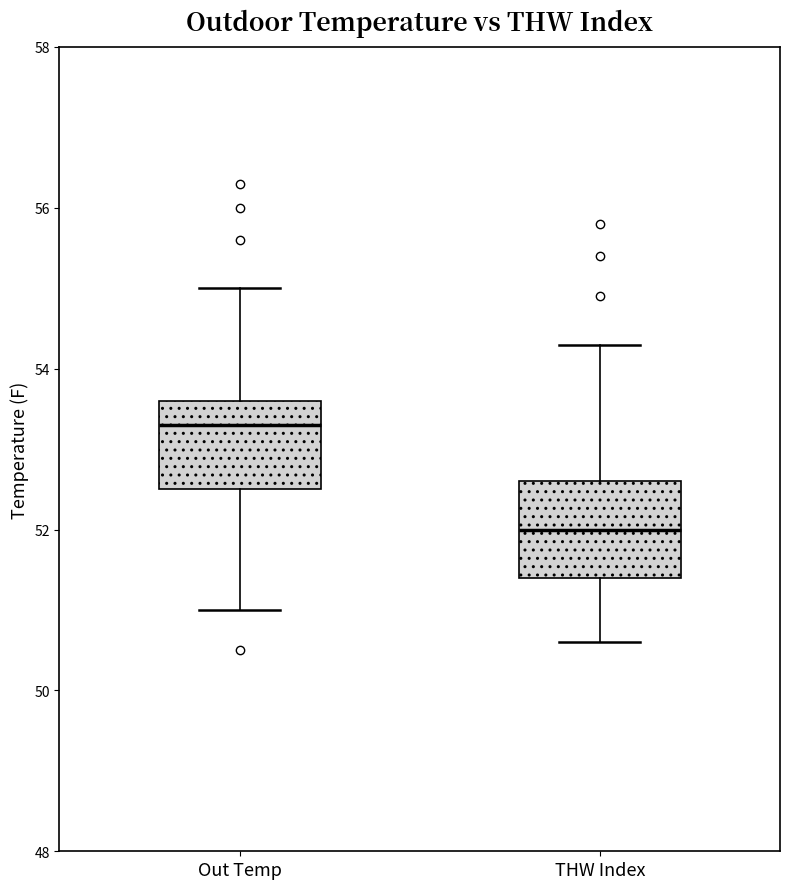

Reading left to right, transcribe this box plot: for each box, give where its median line is, the range the box spans, and where its two whiskers end, as read against the y-axis. The values are not printed on the chart, so give them approximately, as read against the axis.

Out Temp: median 53.4, box 52.6 to 53.6, whiskers 51.0 to 55.0
THW Index: median 52.0, box 51.4 to 52.6, whiskers 50.6 to 54.4